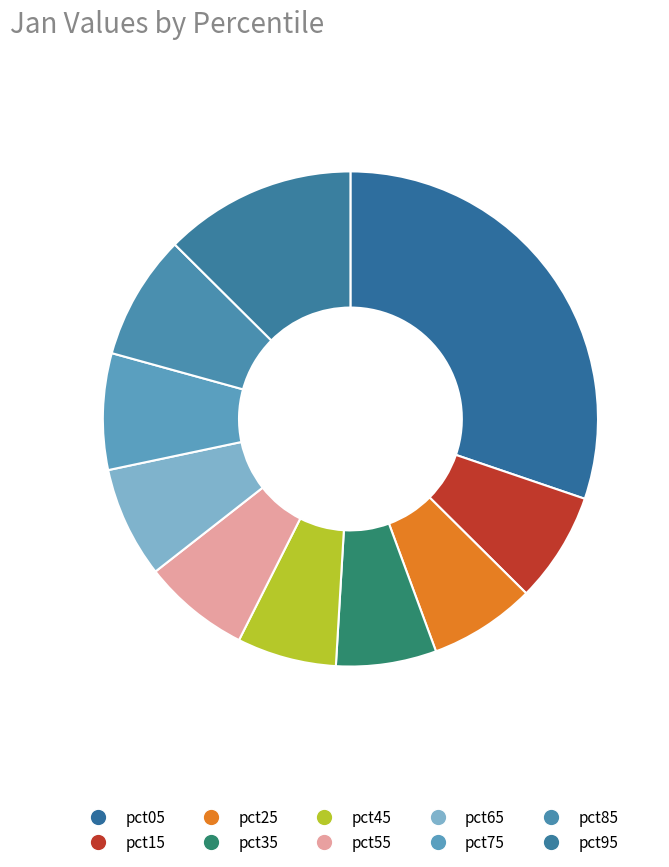

How many segments does this pie chart have?

10